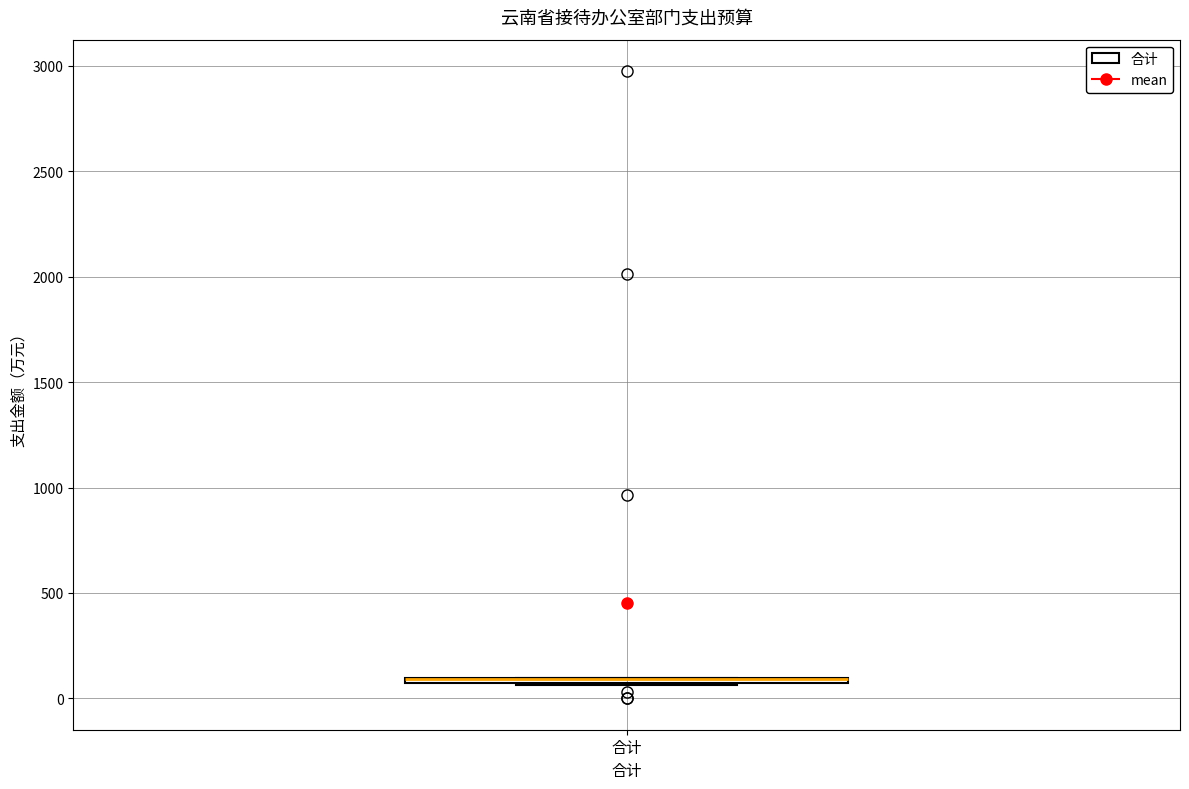

Where is the lower edge of the box for 合计 on the y-axis? The values are not printed on the chart, so give them approximately, as read against the axis.

50